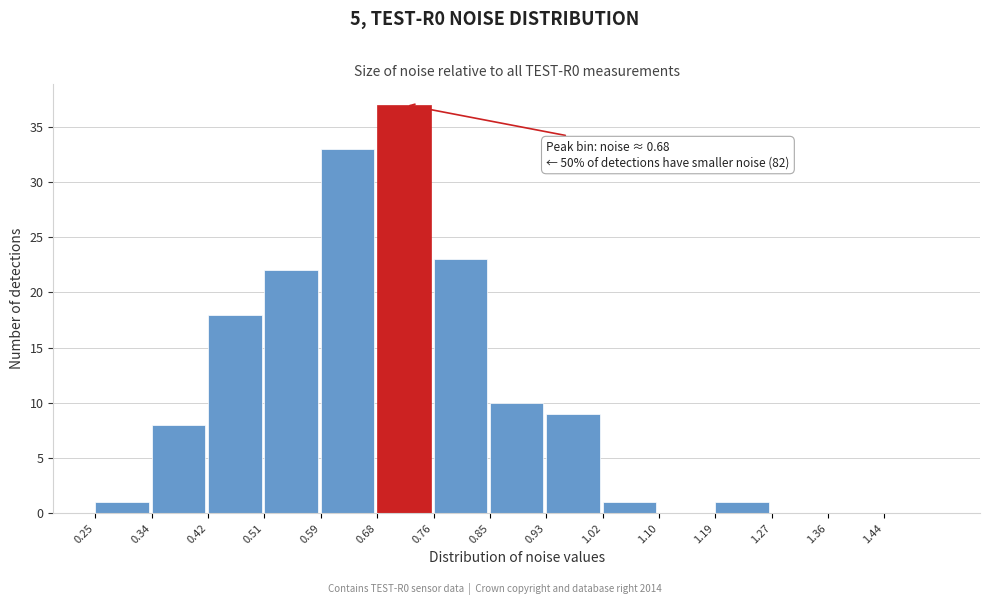

Over which range of the x-axis is the bar tallest?

0.675 to 0.760